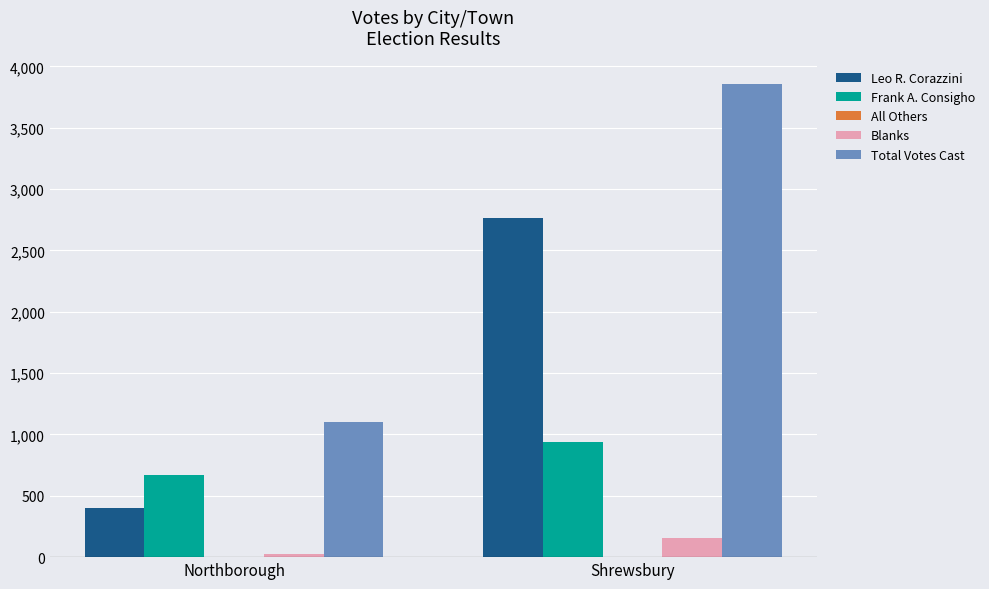

What is the sum of all Leo R. Corazzini values?

3166